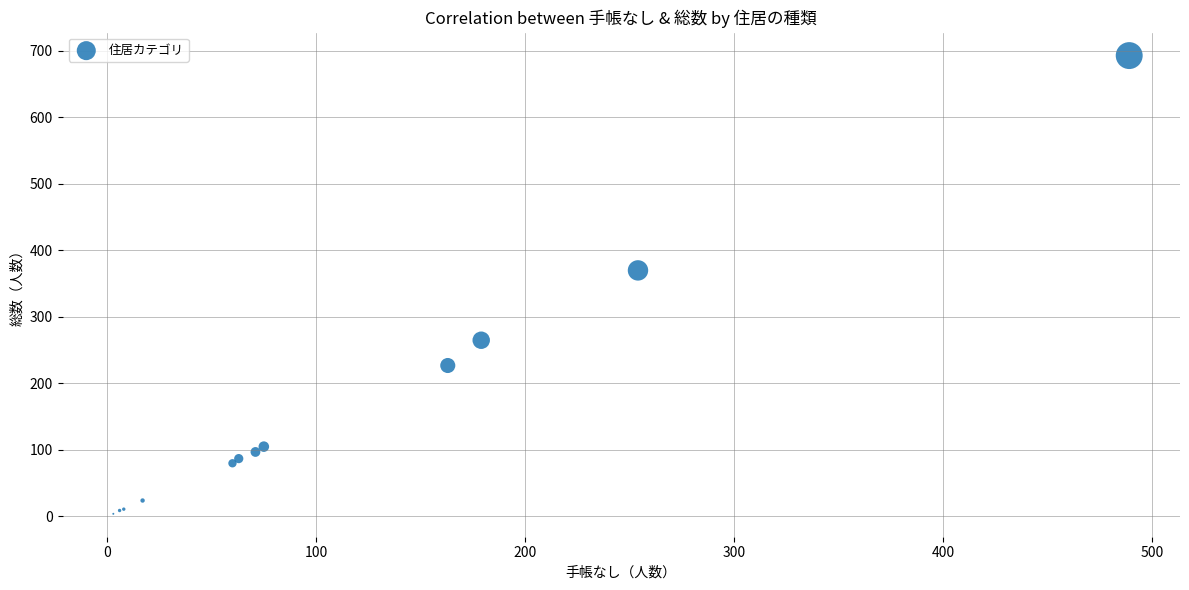

What Y value in the scatter plot is closest to 348?

370